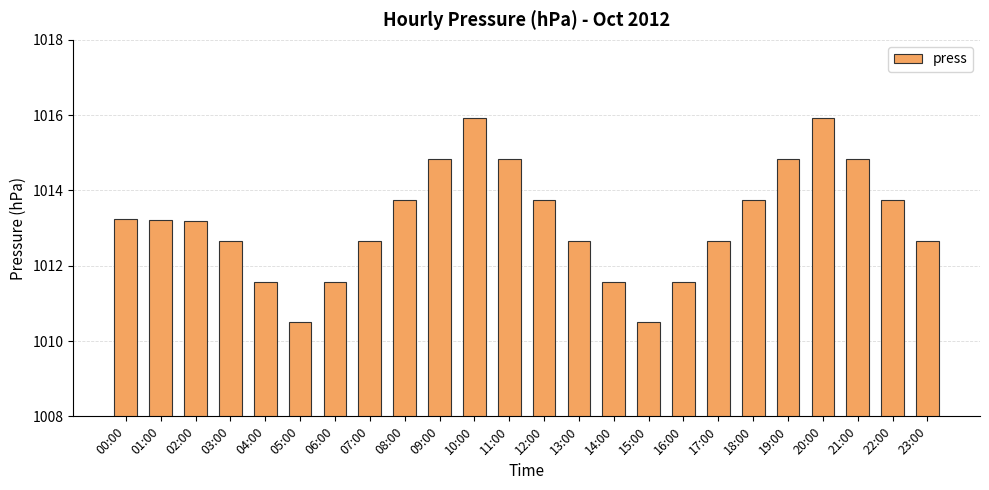

How many distinct data groups are displayed?

1